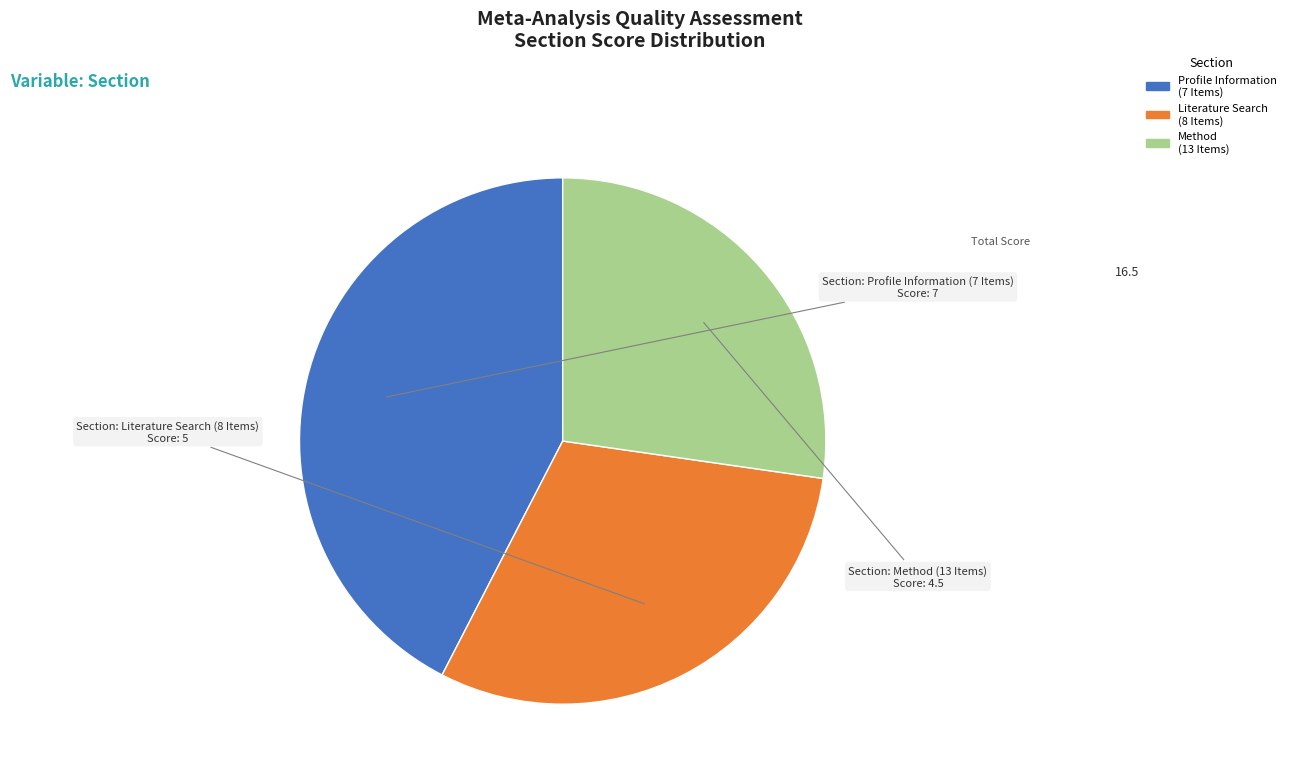

Rank the categories by value from highest to lowest.

Profile Information (7 Items), Literature Search (8 Items), Method (13 Items)